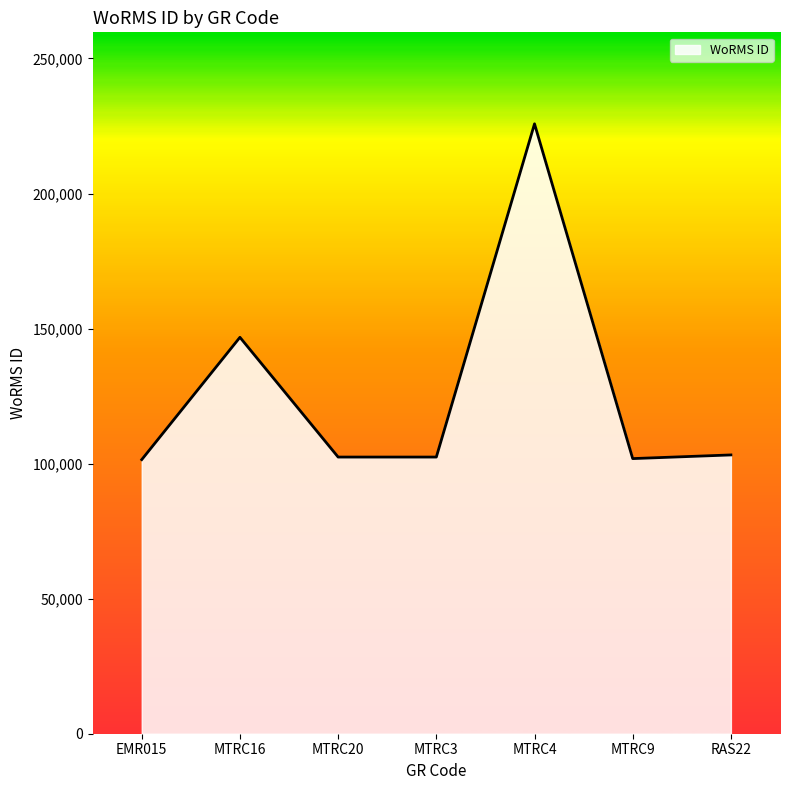

What is the greatest value displayed?

225814